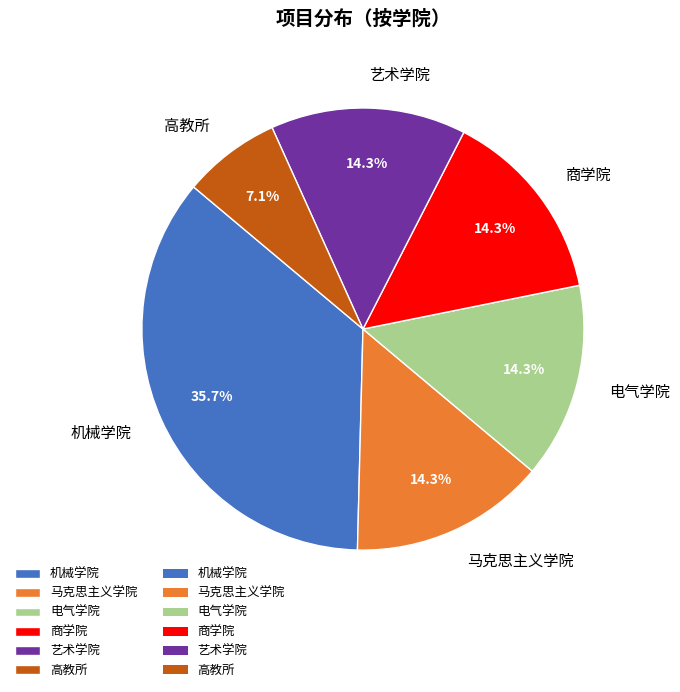

Which has a higher value, 商学院 or 机械学院?

机械学院